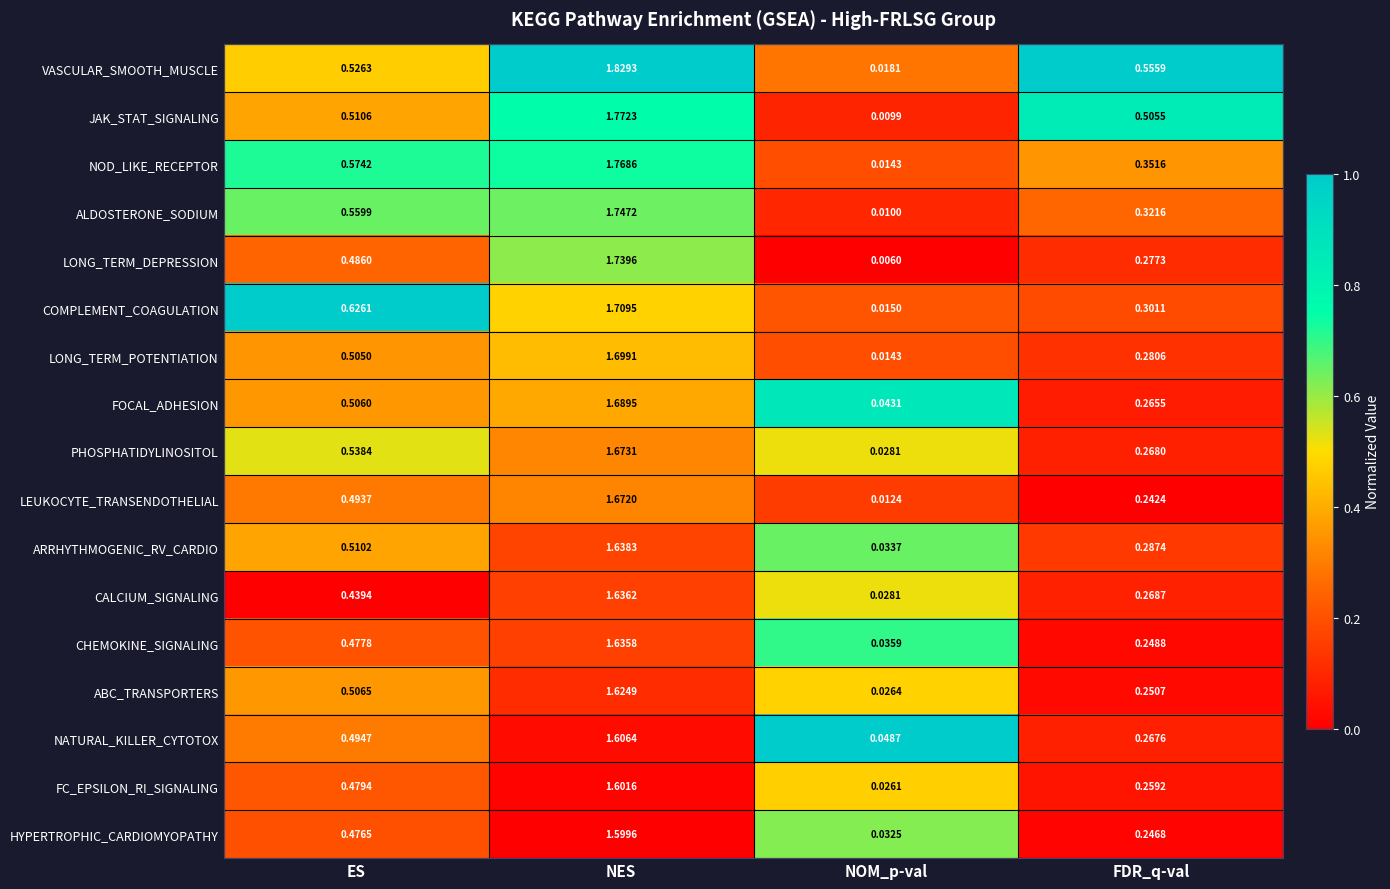

At which label does LEUKOCYTE_TRANSENDOTHELIAL reach its minimum?

NOM_p-val